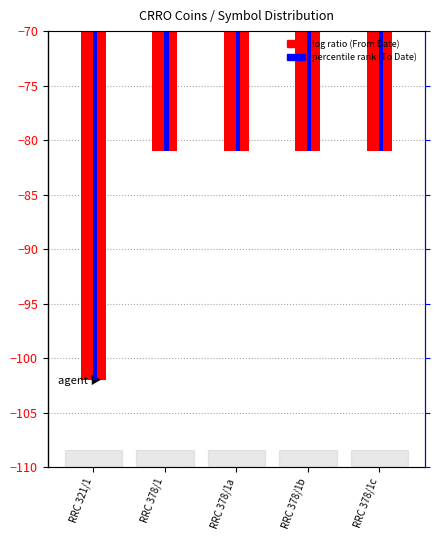

Is it true that To Date equals -81 at RRC 378/1c?

True